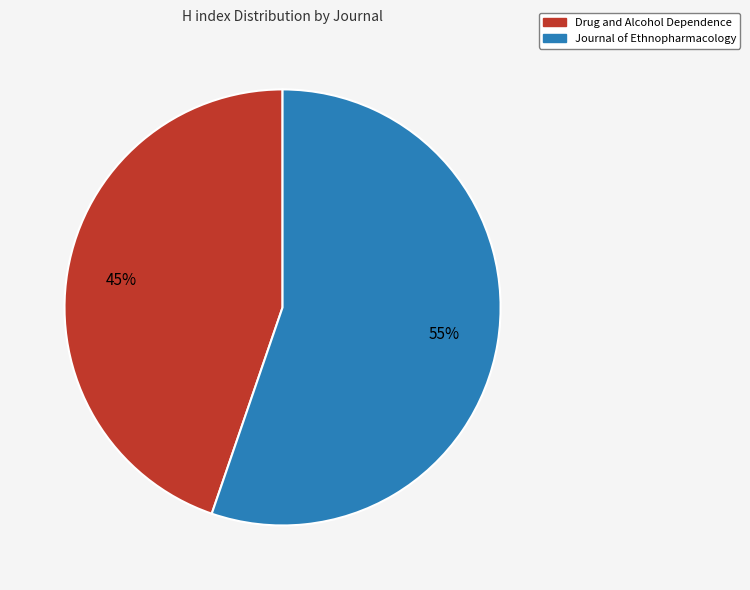

What is the largest slice in the pie chart?

Journal of Ethnopharmacology